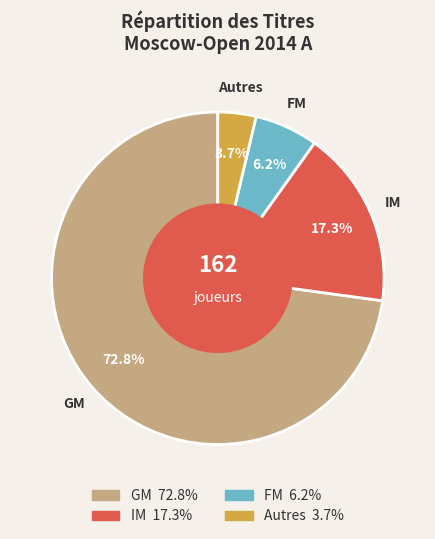

Is there any slice that represents more than half of the pie?

Yes